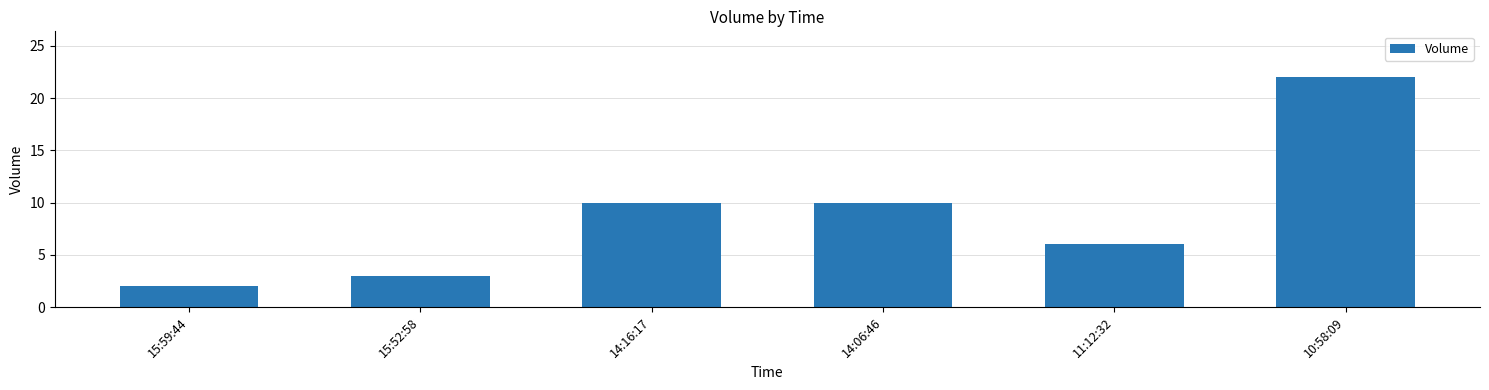

Reading left to right, what are all the values shown in this chart?

2	3	10	10	6	22